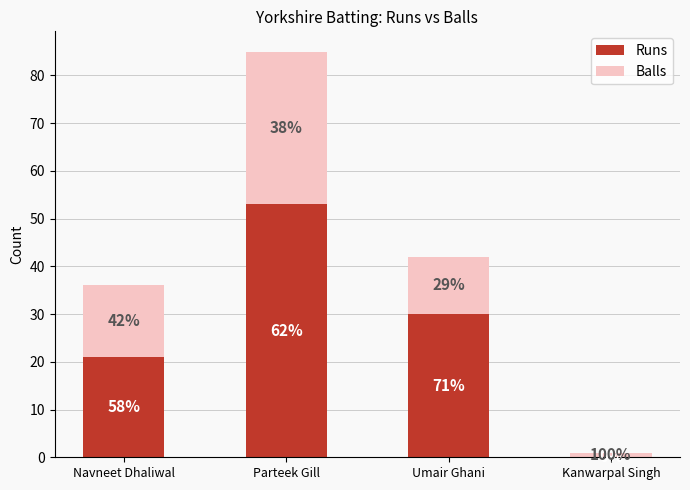

How many Runs values are between 21 and 53?

3